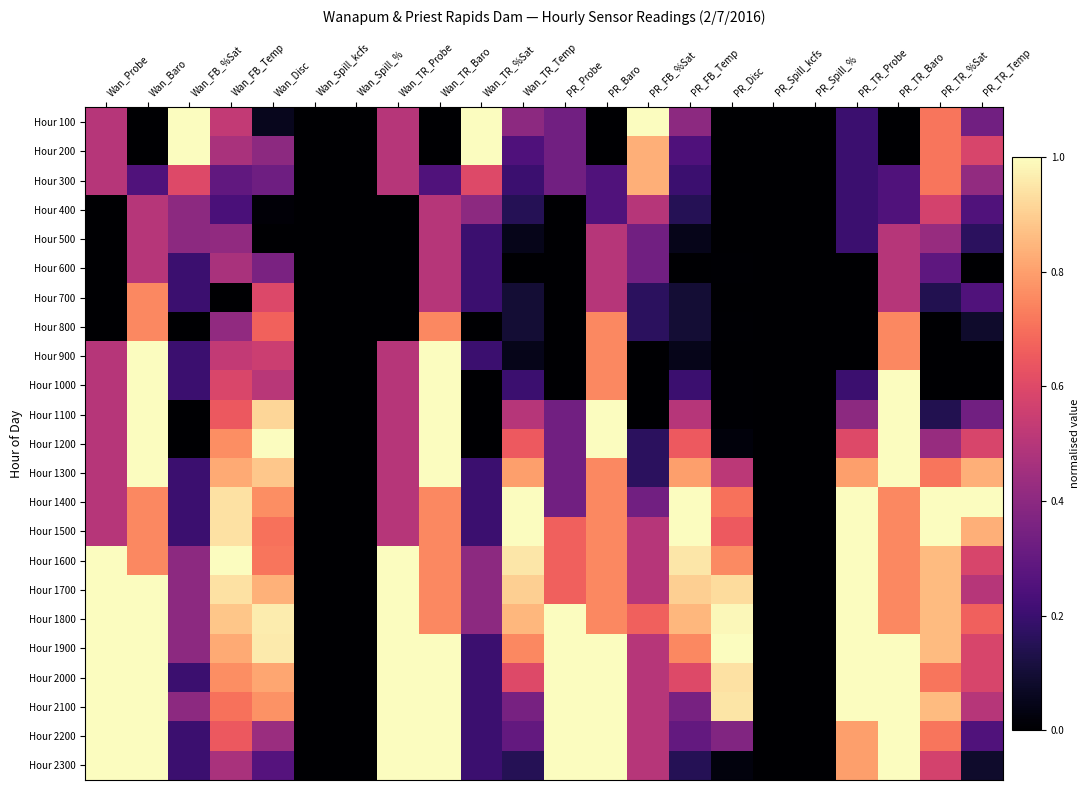

Which category has the lowest value across all series?

Wan_Baro